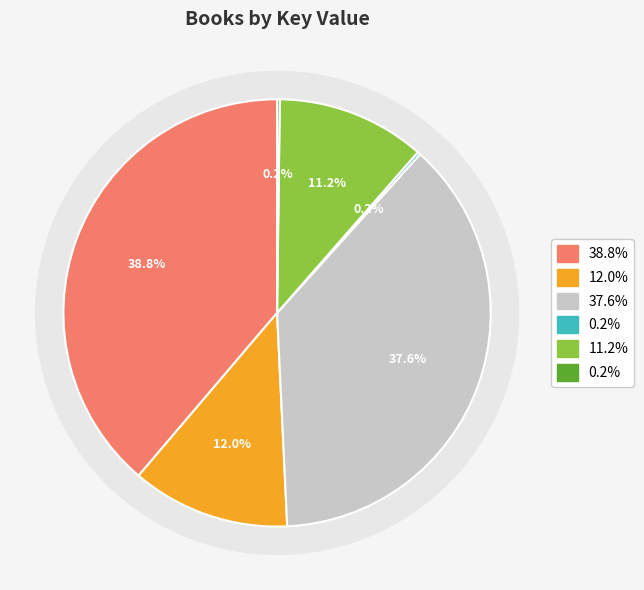

To the nearest percent, what percentage of the pie is 3 - Ma Dear's Aprons?

38%